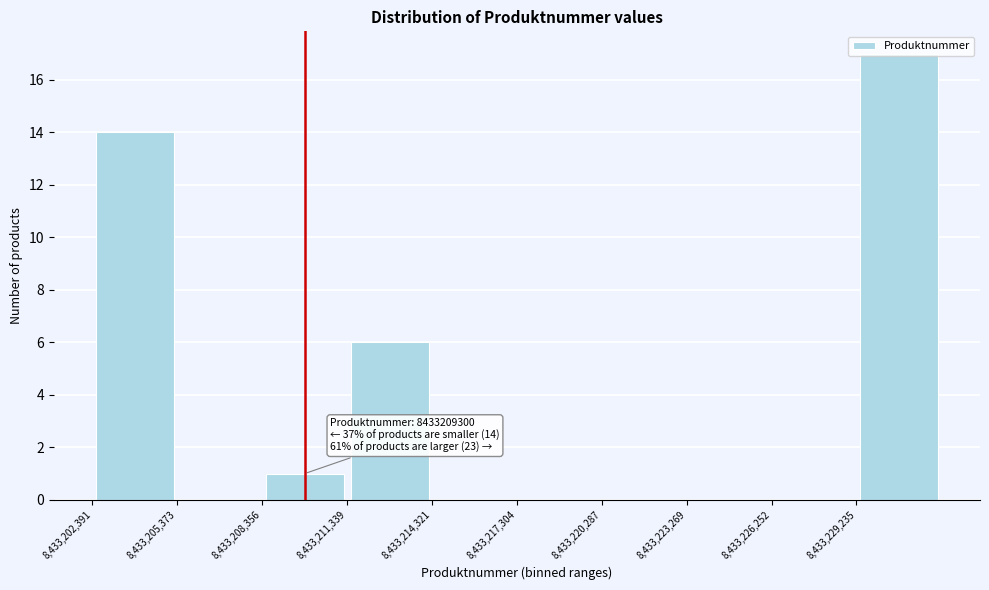

Which range on the x-axis has the tallest bar?

8433229000 to 8433232000